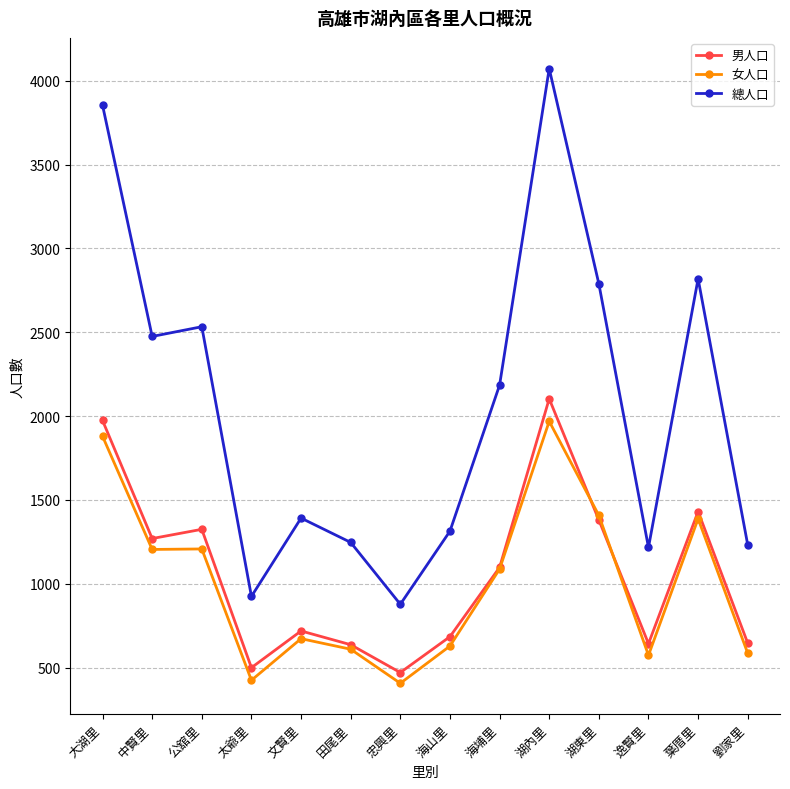

At which category does 男人口 reach its first local valley?

中賢里